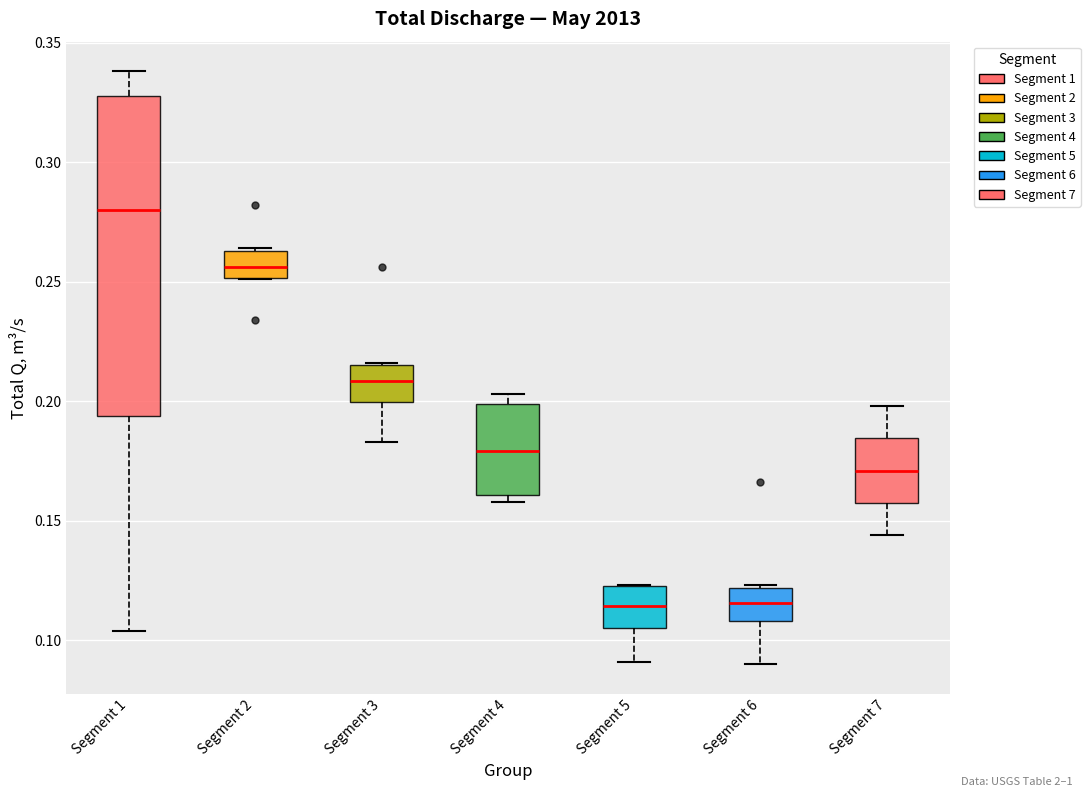

Reading left to right, read every box against the y-axis: the position of its median line, the range the box covers, and the ends of its whiskers. The values are not printed on the chart, so give them approximately, as read against the axis.

Segment 1: median 0.280, box 0.195 to 0.330, whiskers 0.105 to 0.340
Segment 2: median 0.255, box 0.250 to 0.265, whiskers 0.250 to 0.265
Segment 3: median 0.210, box 0.200 to 0.215, whiskers 0.185 to 0.215
Segment 4: median 0.180, box 0.160 to 0.200, whiskers 0.160 (just below the box's lower edge) to 0.205
Segment 5: median 0.115, box 0.105 to 0.125, whiskers 0.090 to 0.125
Segment 6: median 0.115, box 0.110 to 0.120, whiskers 0.090 to 0.125
Segment 7: median 0.170, box 0.160 to 0.185, whiskers 0.145 to 0.200